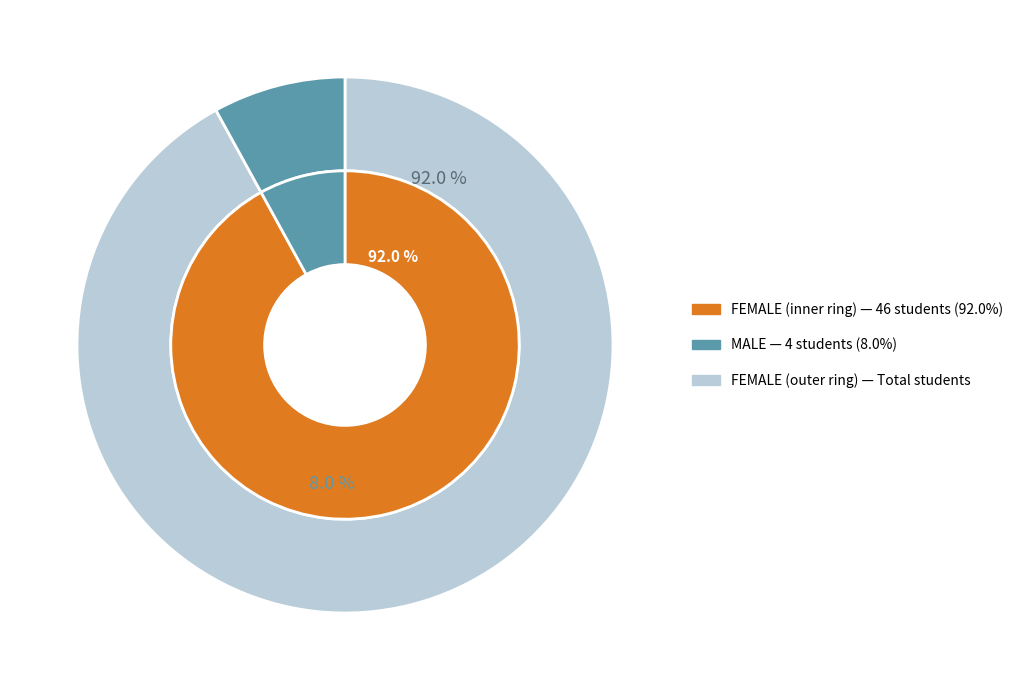

What percentage is the FEMALE slice, to the nearest percent?

92%